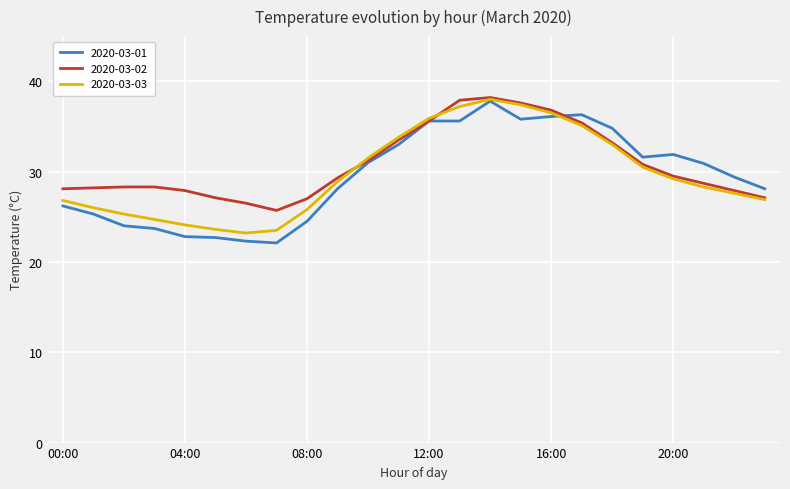

What is the minimum value for 2020-03-01?

22.1